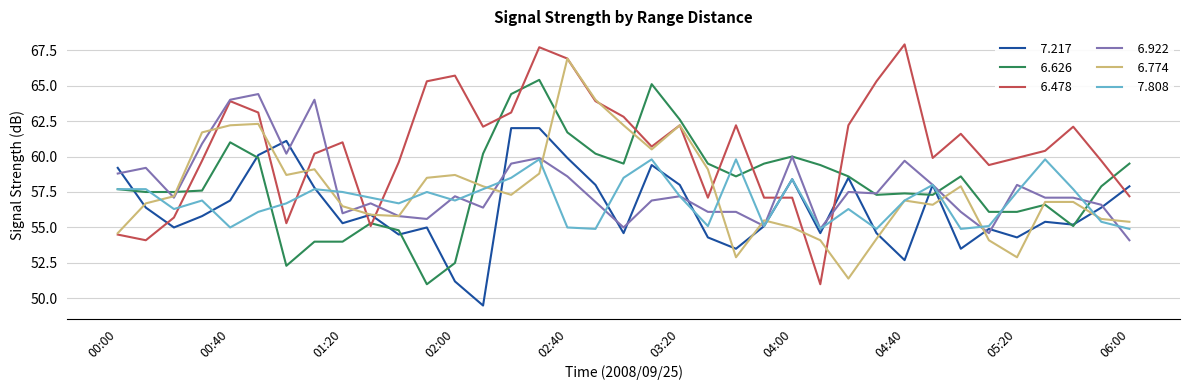

What is the maximum value shown in the chart?

67.9